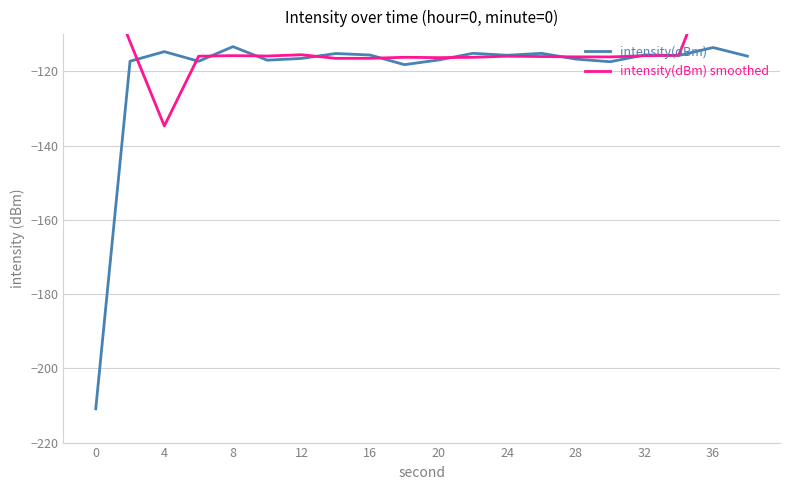

Is it true that intensity(dBm) equals -113.6 at 36?

True